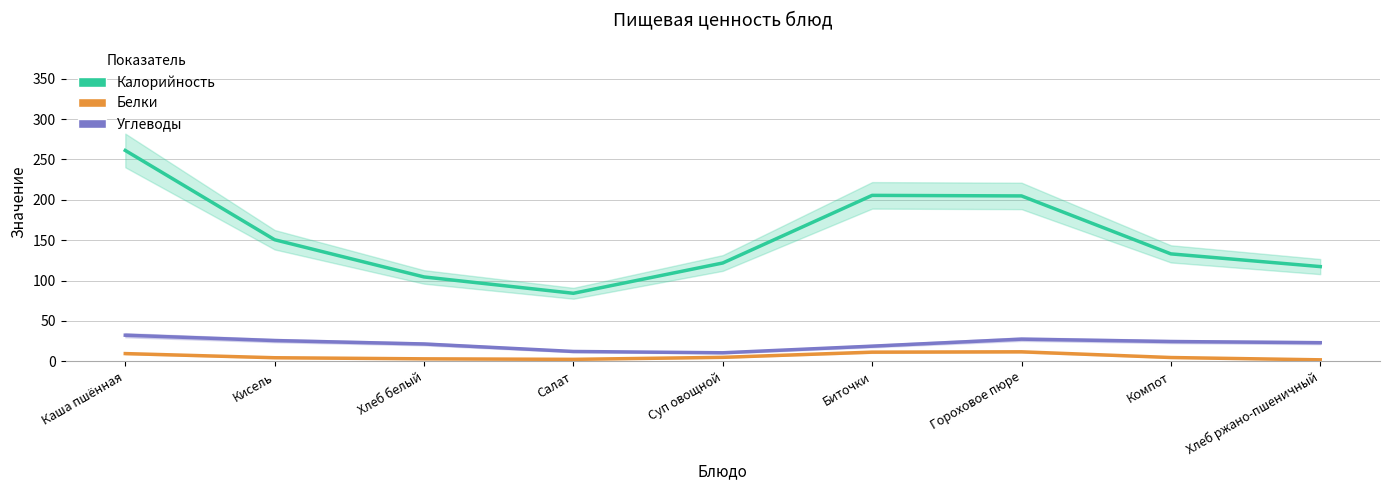

True or false: Углеводы and Калорийность intersect in this chart.

False